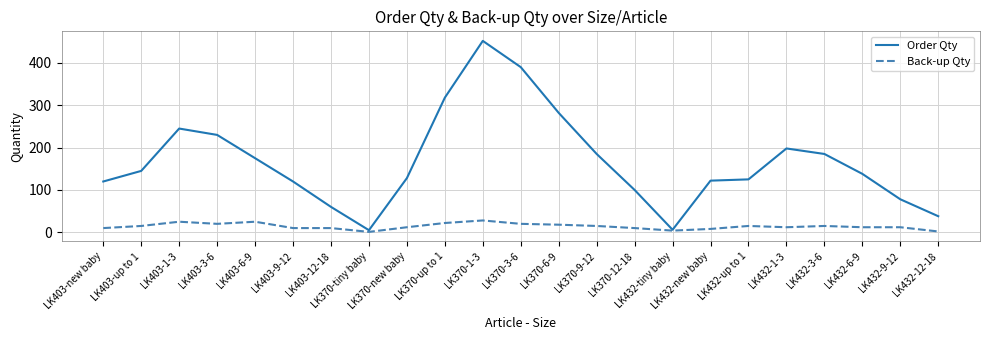

What is the difference between the second highest and second lowest values in the Order Qty series?

384